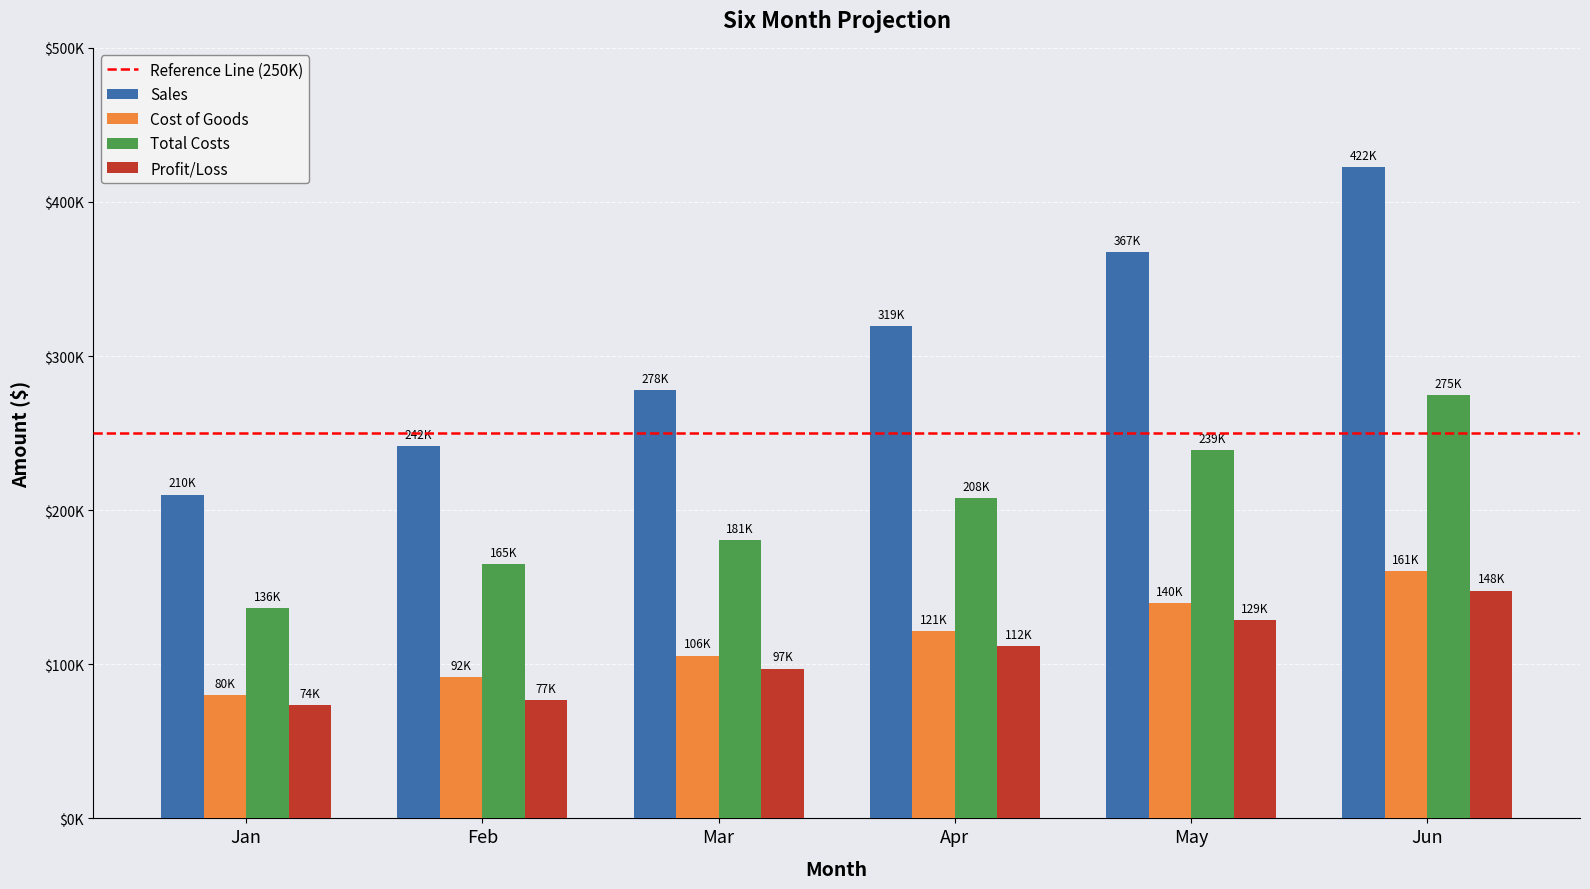

At Mar, list the series in order from largest to smallest.

Sales, Total Costs, Cost of Goods, Profit/Loss